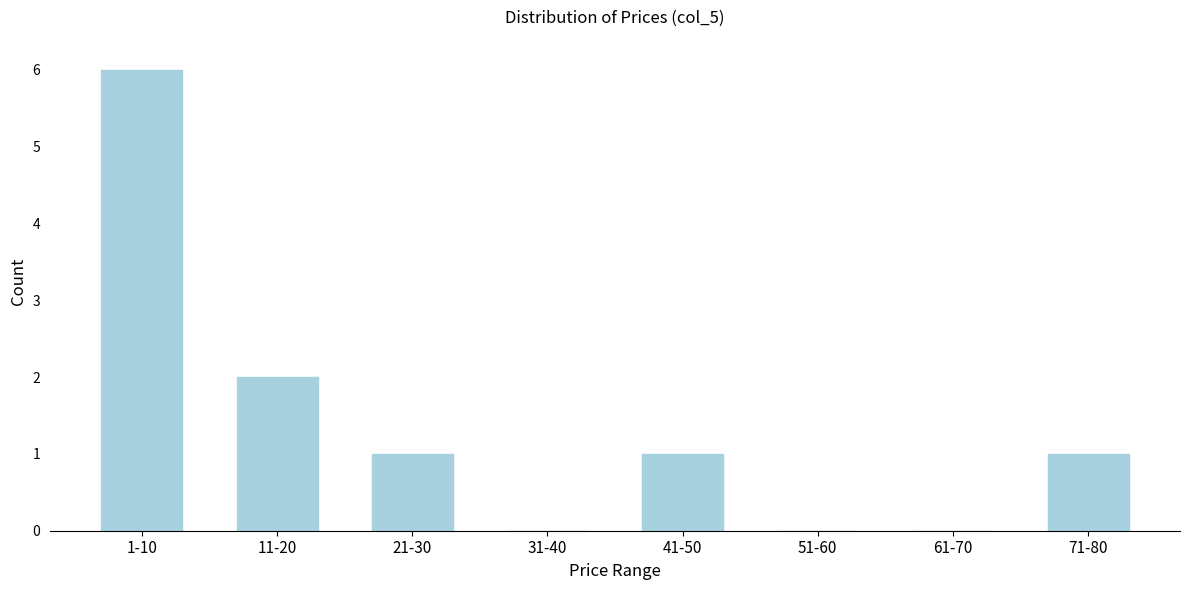

Reading left to right, extract all data points from this chart.

1-10=6	11-20=2	21-30=1	31-40=0	41-50=1	51-60=0	61-70=0	71-80=1